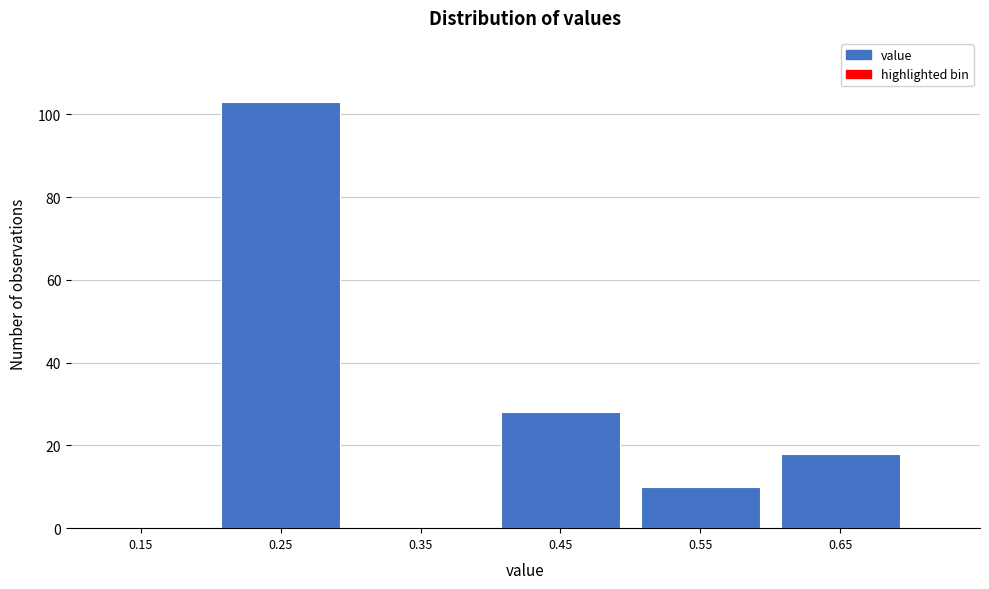

Reading left to right, list every bar in this chart as the range it spans on the x-axis followed by its height. The values are not printed on the chart, so give them approximately, as read against the axis.

0.1 to 0.2: 0
0.2 to 0.3: 104
0.3 to 0.4: 0
0.4 to 0.5: 28
0.5 to 0.6: 10
0.6 to 0.7: 18